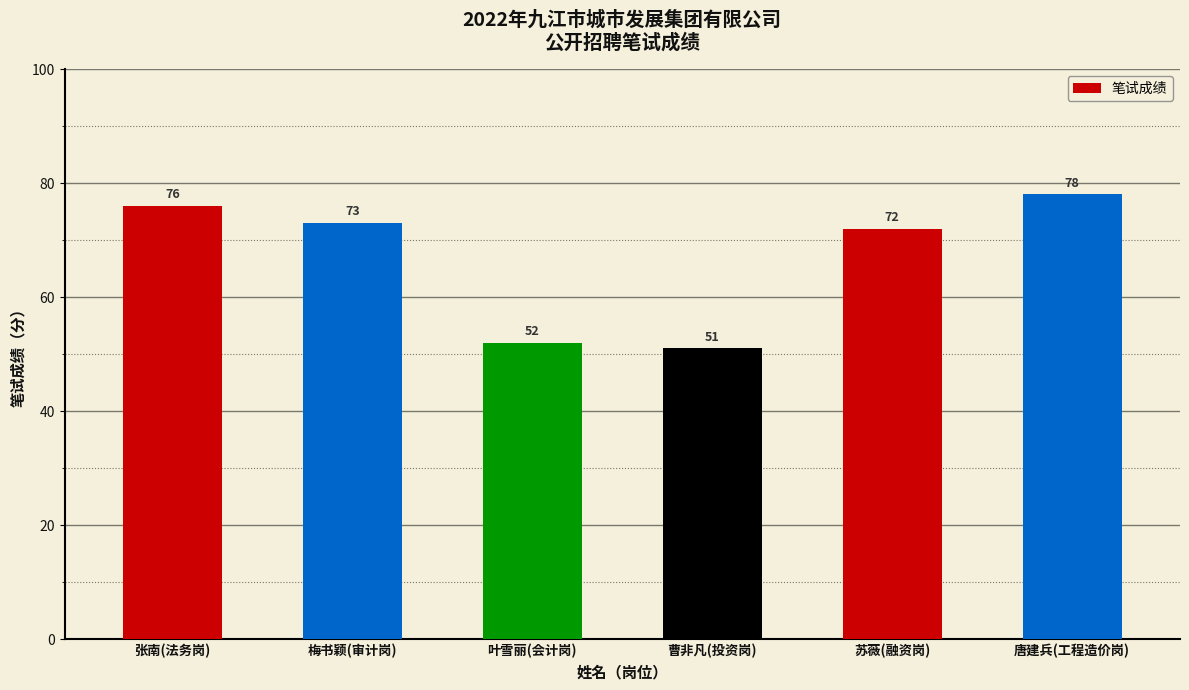

List the labels in order of value, smallest first.

曹非凡(投资岗), 叶雪丽(会计岗), 苏薇(融资岗), 梅书颖(审计岗), 张南(法务岗), 唐建兵(工程造价岗)